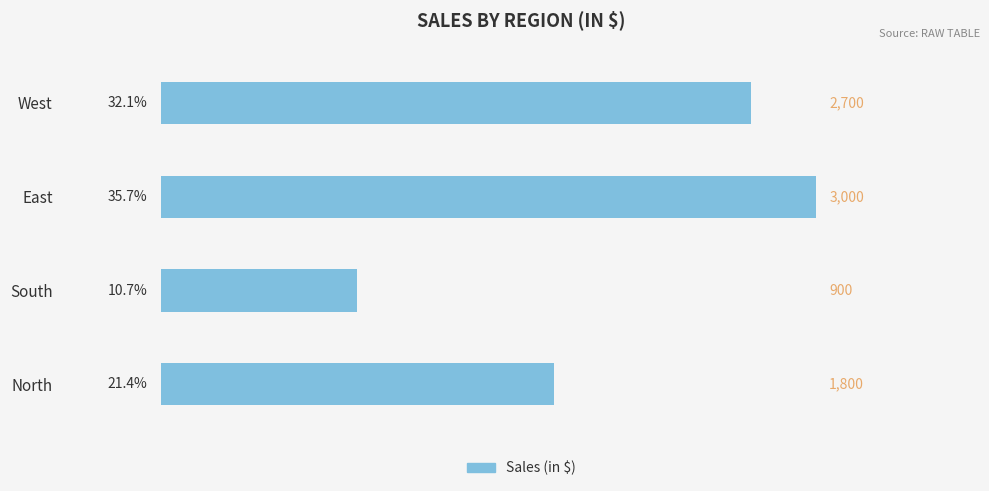

How many distinct data groups are displayed?

1